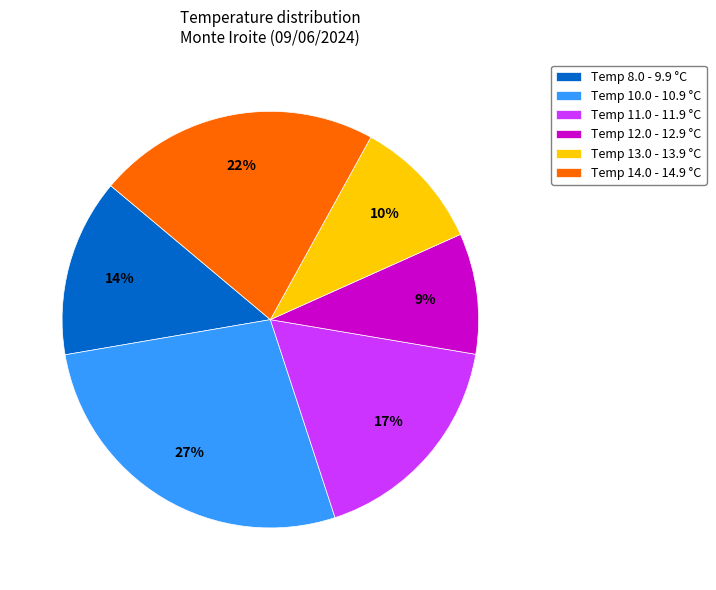

Do Temp 8.0 - 9.9 °C and Temp 12.0 - 12.9 °C together represent more than half of the pie?

No